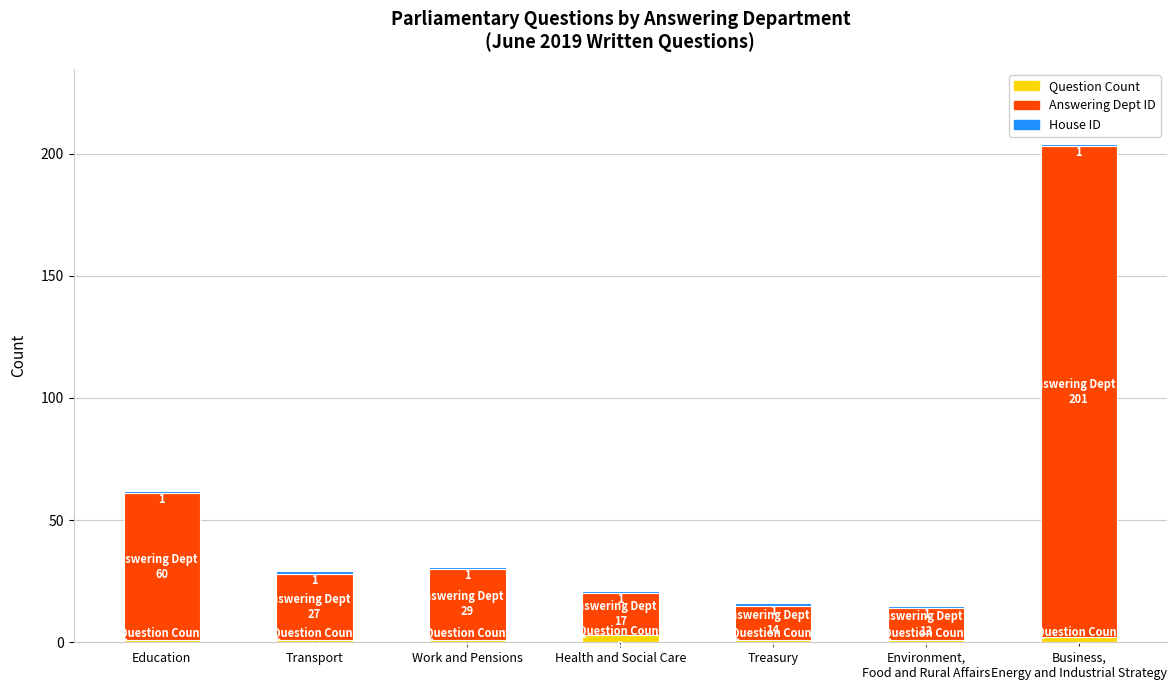

What is the sum of all Question Count values?

10